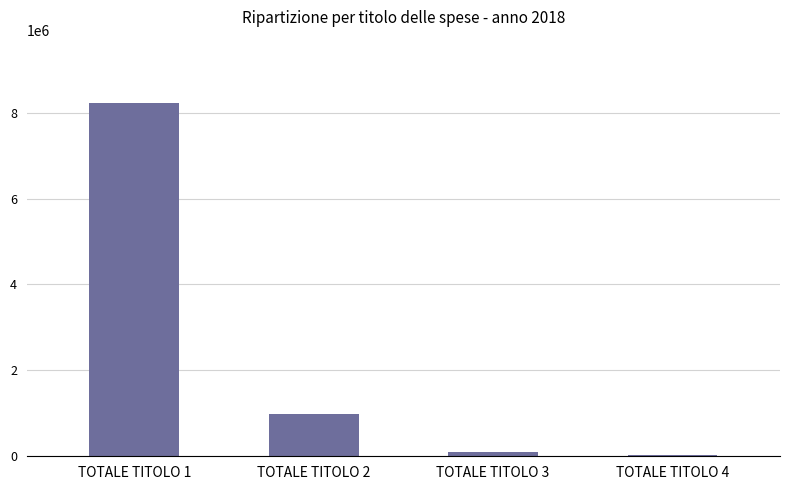

Does the chart contain any negative values?

No